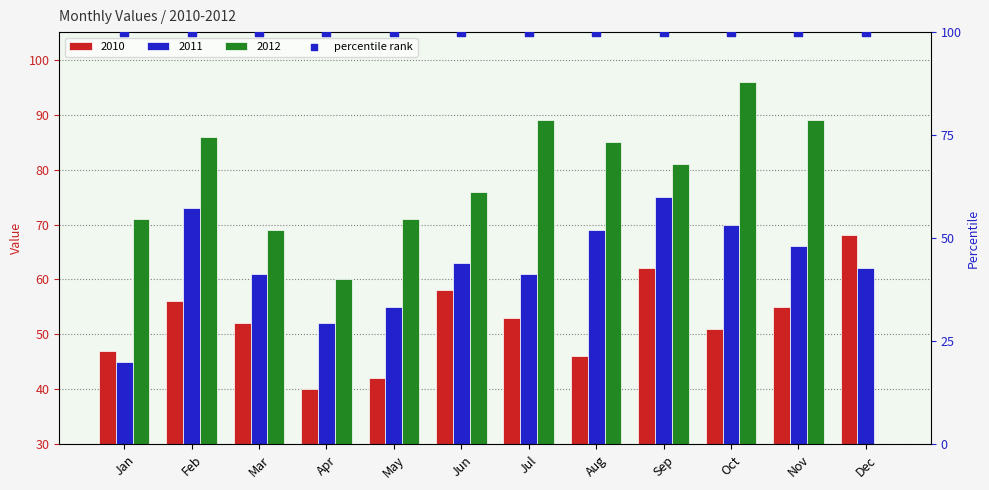

Which series contains the highest Y value?

2012